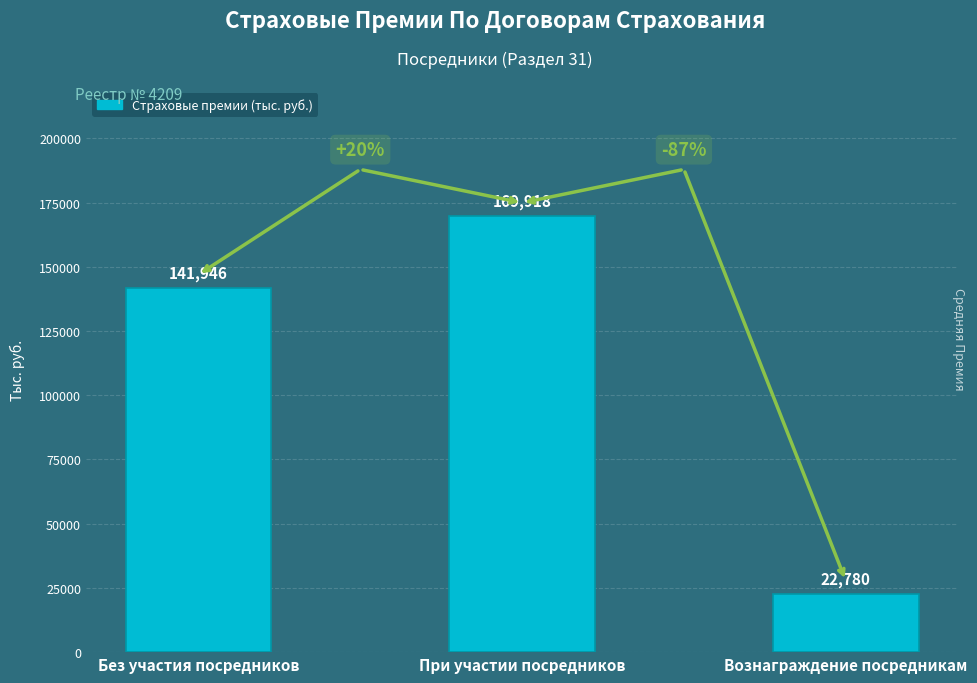

How many data points are above 141946?

2